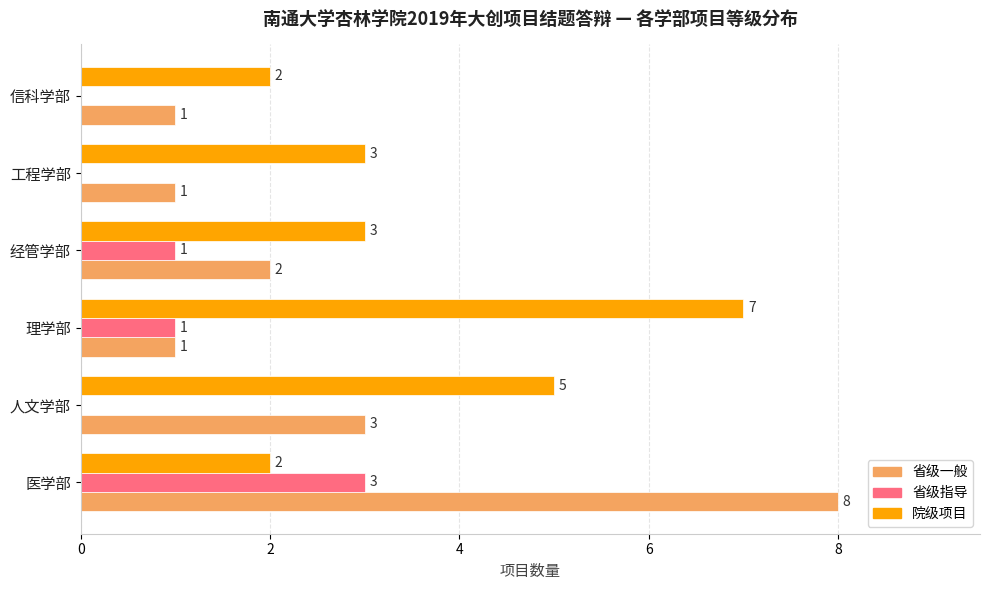

Which category has the highest value across all series?

医学部